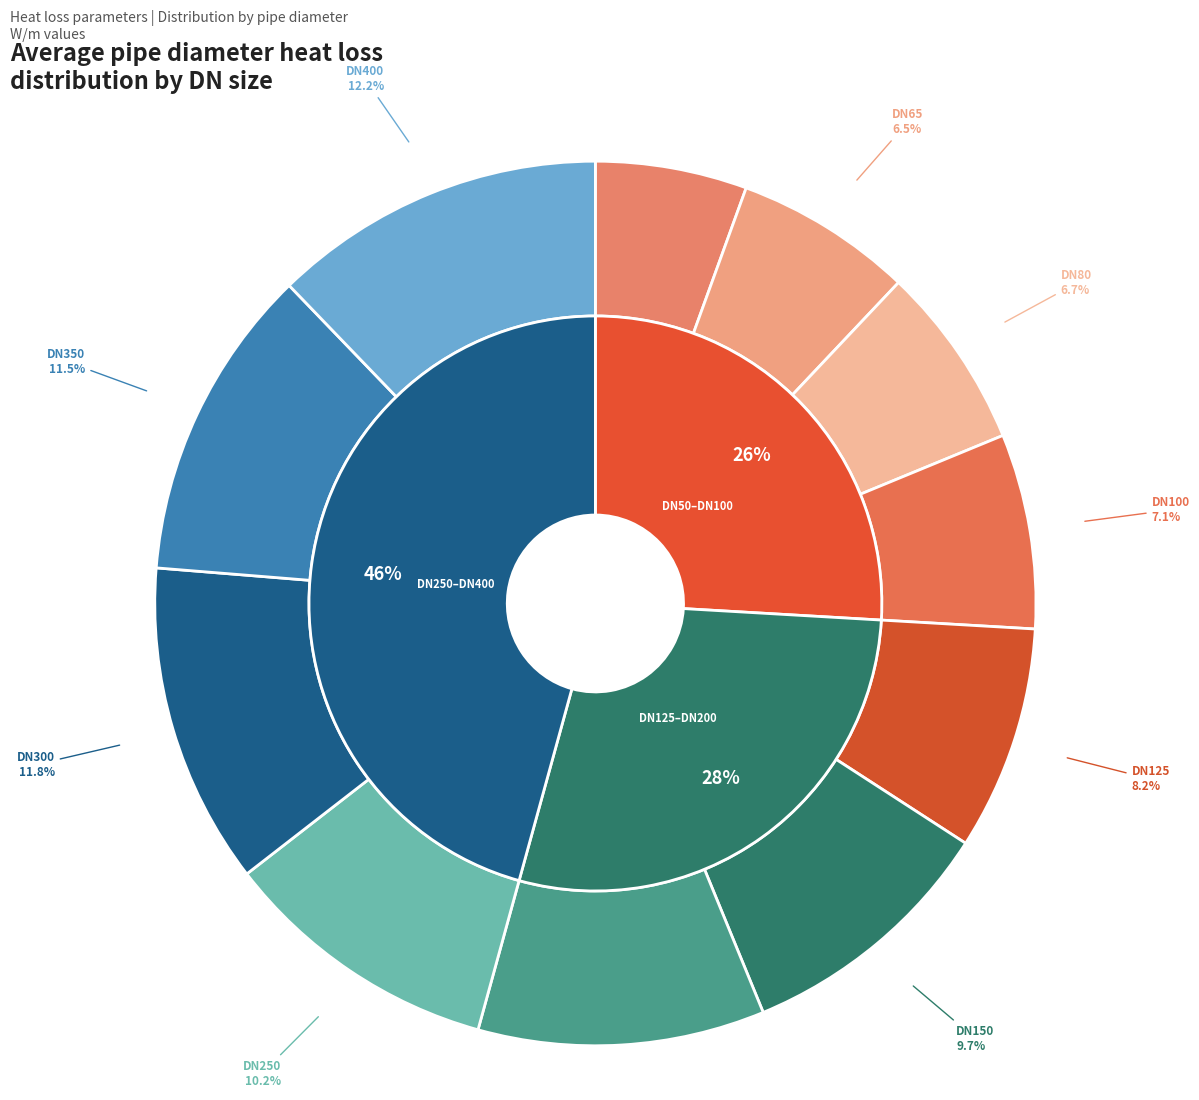

The DN65 slice represents 16% of the pie. True or false?

False